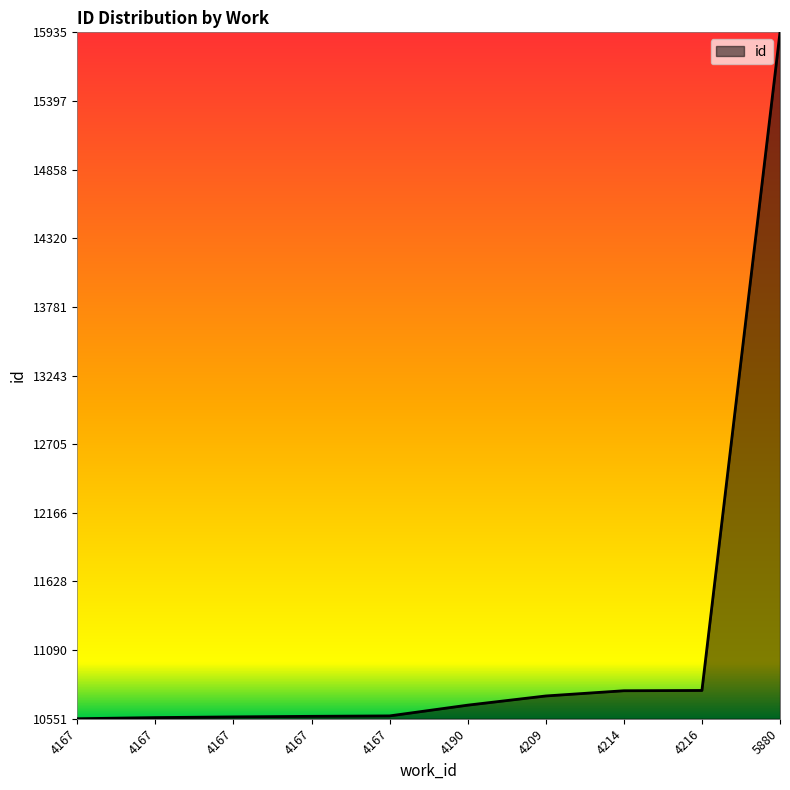

Is this an area chart (filled region under the line)?

Yes